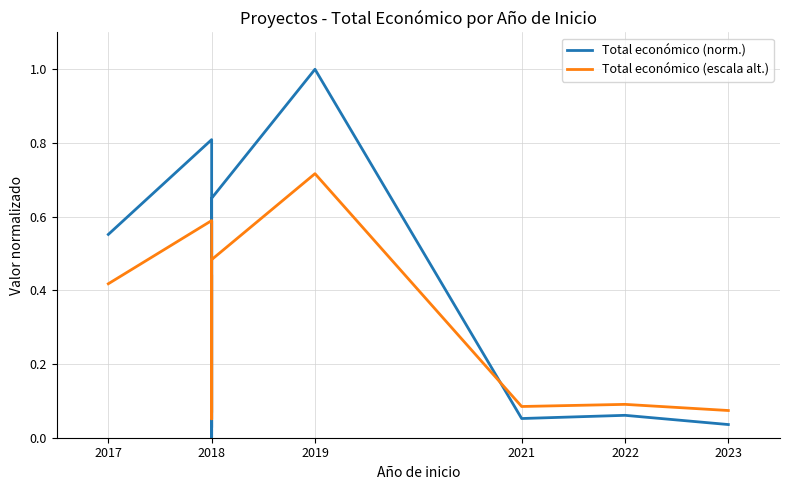

Is the value of Total económico (norm.) at 2019 greater than the value of Total económico (escala alt.) at 2018?

Yes